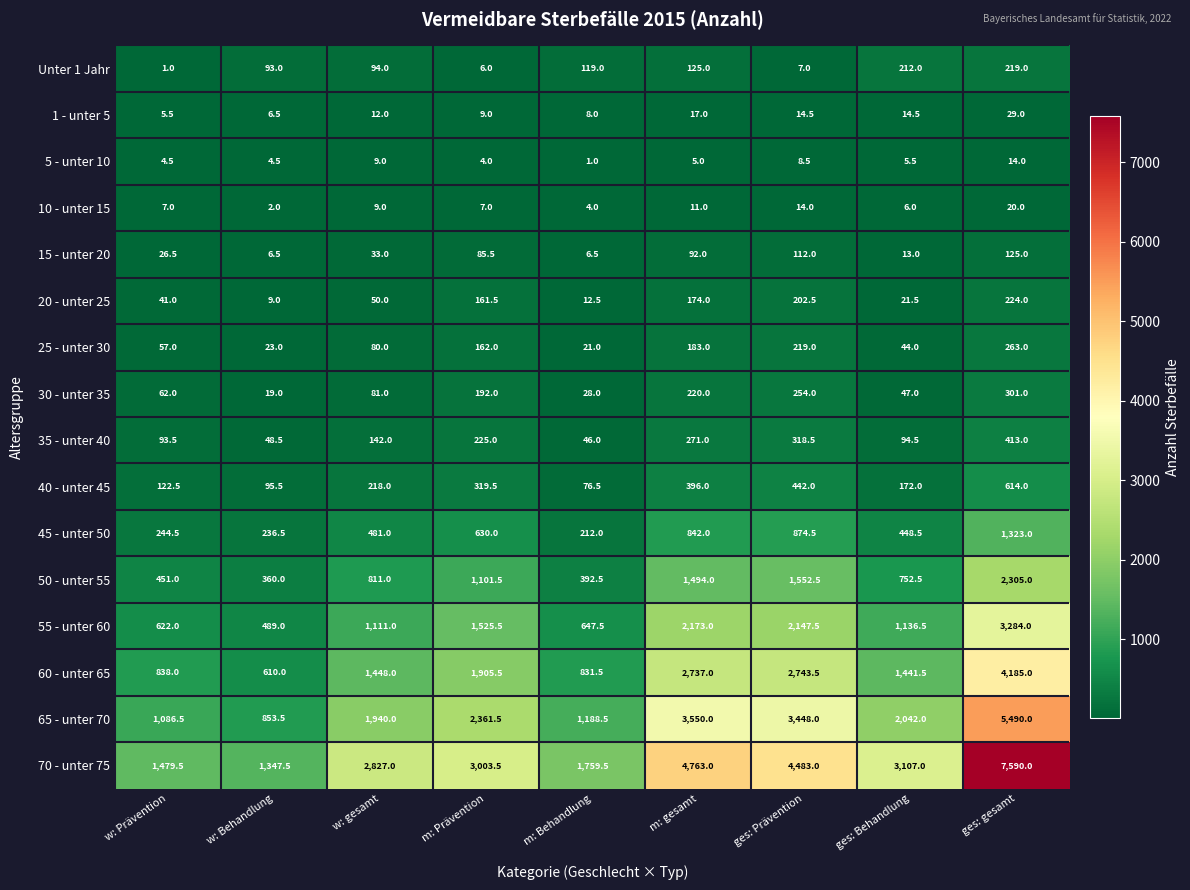

Between w: Prävention and w: gesamt, which series saw the biggest shift?

70 - unter 75